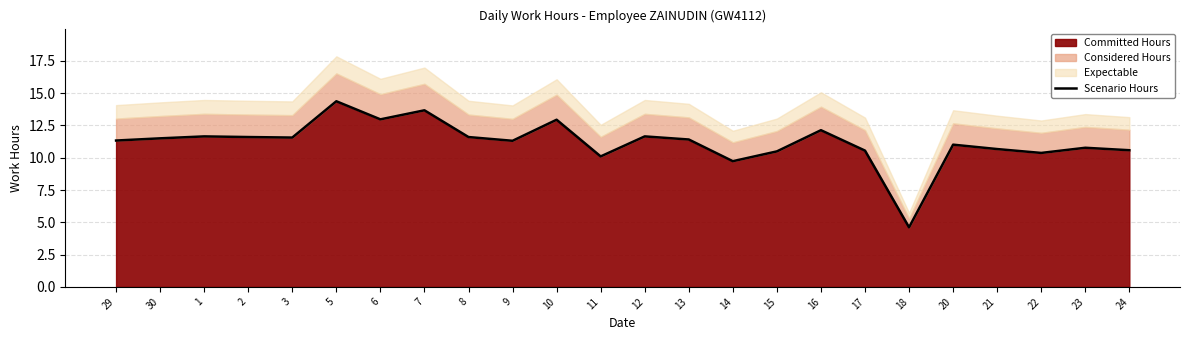

True or false: Committed Hours has a value of 13.7 at 7.

True